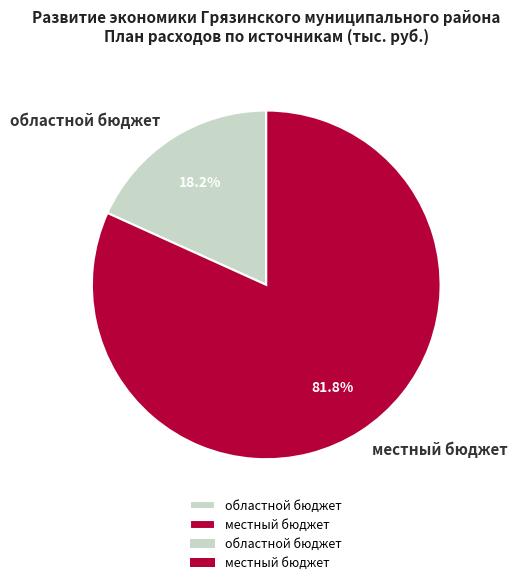

How many segments does this pie chart have?

2